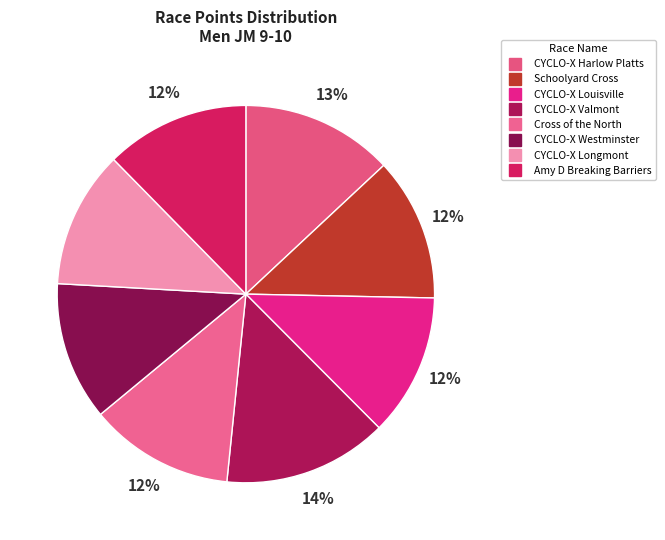

To the nearest percent, what is the combined percentage of CYCLO-X Westminster and CYCLO-X Longmont?

24%